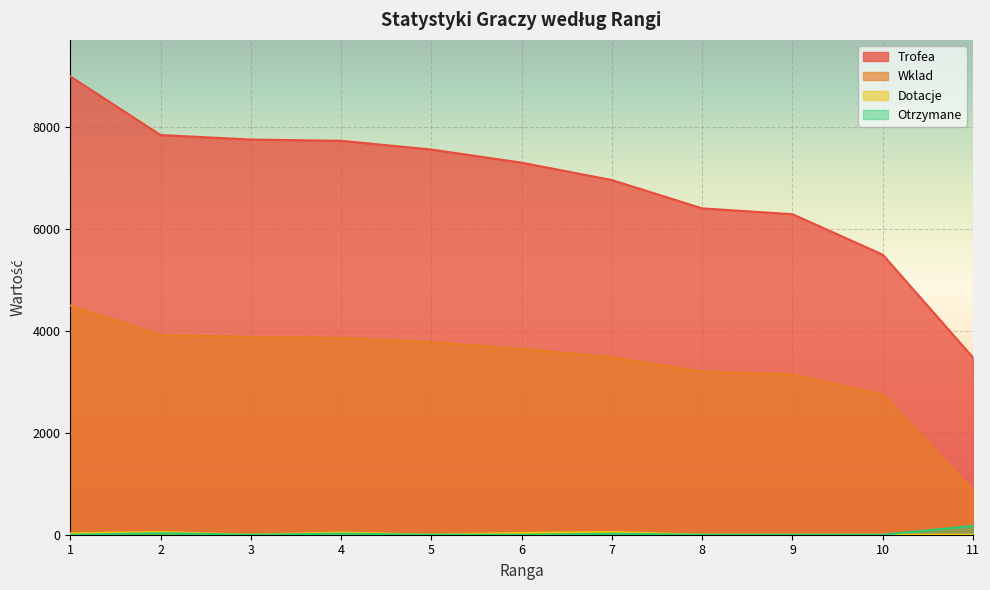

Is the value of Dotacje at 4 greater than the value of Wklad at 11?

No